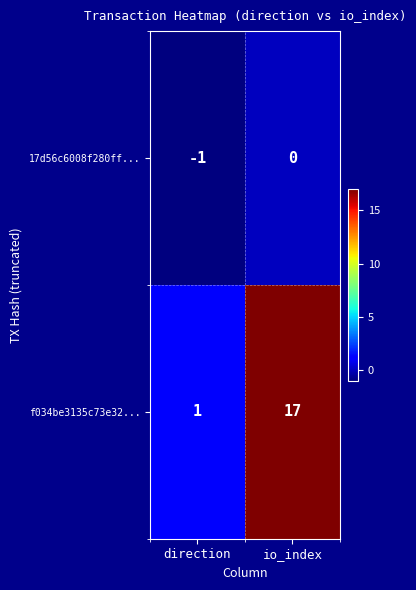

At direction, list the series in order from smallest to largest.

17d56c6008f280ff..., f034be3135c73e32...